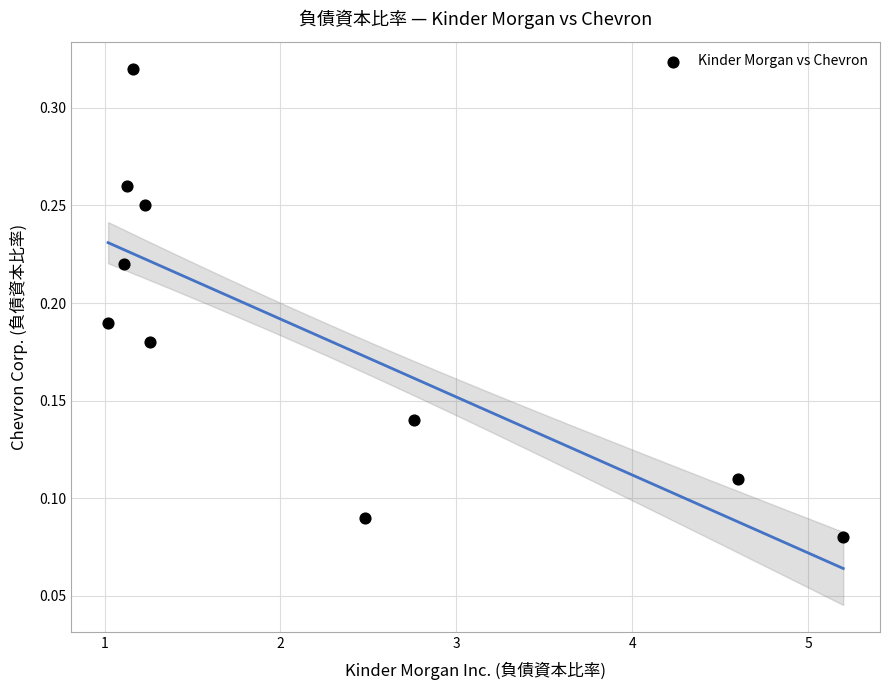

What is the average X value?

2.2